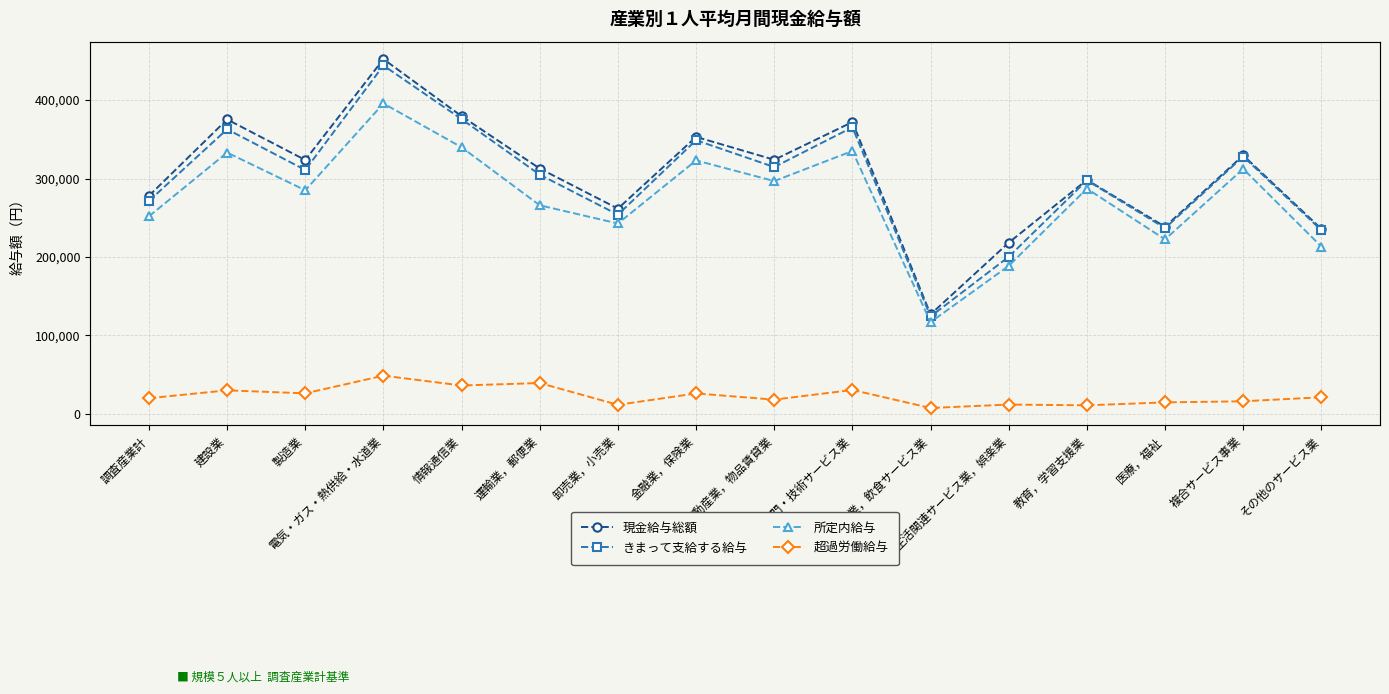

Reading left to right, list all the values displayed in this chart.

現金給与総額: 調査産業計=277933	建設業=375397	製造業=323629	電気・ガス・熱供給・水道業=452341	情報通信業=379507	運輸業，郵便業=312723	卸売業，小売業=261579	金融業，保険業=353114	不動産業，物品賃貸業=323895	学術研究，専門・技術サービス業=372055	宿泊業，飲食サービス業=126648	生活関連サービス業，娯楽業=218153	教育，学習支援業=298183	医療，福祉=238510	複合サービス事業=329474	その他のサービス業=235644
きまって支給する給与: 調査産業計=271430	建設業=362845	製造業=310870	電気・ガス・熱供給・水道業=444196	情報通信業=375753	運輸業，郵便業=304889	卸売業，小売業=253856	金融業，保険業=348870	不動産業，物品賃貸業=314608	学術研究，専門・技術サービス業=365324	宿泊業，飲食サービス業=123956	生活関連サービス業，娯楽業=200126	教育，学習支援業=297660	医療，福祉=236682	複合サービス事業=328077	その他のサービス業=234019
所定内給与: 調査産業計=251747	建設業=333093	製造業=284986	電気・ガス・熱供給・水道業=395750	情報通信業=339833	運輸業，郵便業=265829	卸売業，小売業=242605	金融業，保険業=323073	不動産業，物品賃貸業=296727	学術研究，専門・技術サービス業=335095	宿泊業，飲食サービス業=116735	生活関連サービス業，娯楽業=188540	教育，学習支援業=287043	医療，福祉=222315	複合サービス事業=312308	その他のサービス業=213117
超過労働給与: 調査産業計=19683	建設業=29752	製造業=25884	電気・ガス・熱供給・水道業=48446	情報通信業=35920	運輸業，郵便業=39060	卸売業，小売業=11251	金融業，保険業=25797	不動産業，物品賃貸業=17881	学術研究，専門・技術サービス業=30229	宿泊業，飲食サービス業=7221	生活関連サービス業，娯楽業=11586	教育，学習支援業=10617	医療，福祉=14367	複合サービス事業=15769	その他のサービス業=20902